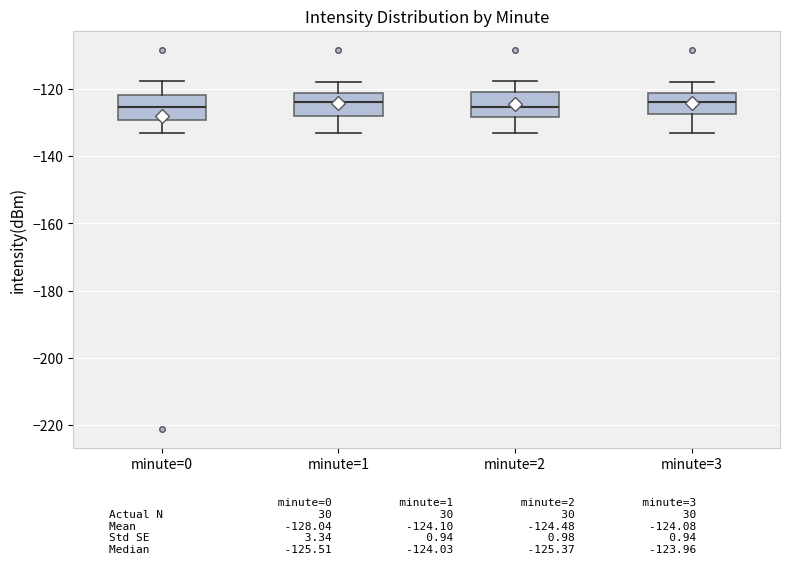

Reading left to right, read every box against the y-axis: the position of its median line, the range the box covers, and the ends of its whiskers. The values are not printed on the chart, so give them approximately, as read against the axis.

minute=0: median -126, box -130 to -122, whiskers -134 to -118
minute=1: median -124, box -128 to -122, whiskers -134 to -118
minute=2: median -126, box -128 to -120, whiskers -134 to -118
minute=3: median -124, box -128 to -122, whiskers -134 to -118